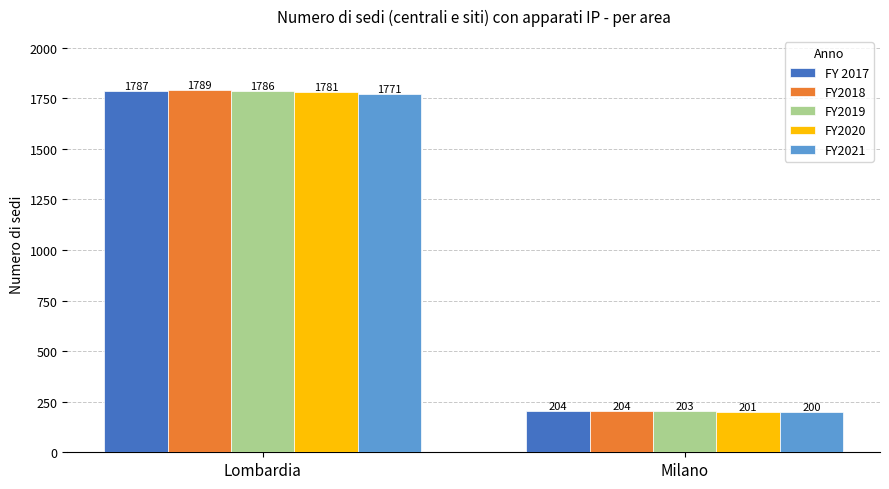

What value does the FY2020 series have at Milano?

201